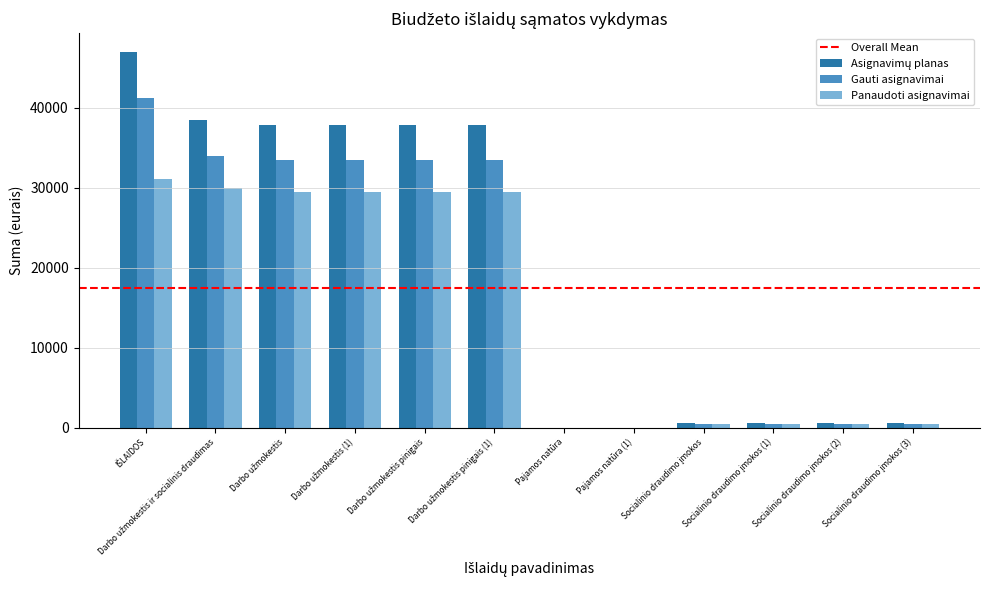

Are the bars grouped side by side (vs. stacked)?

Yes